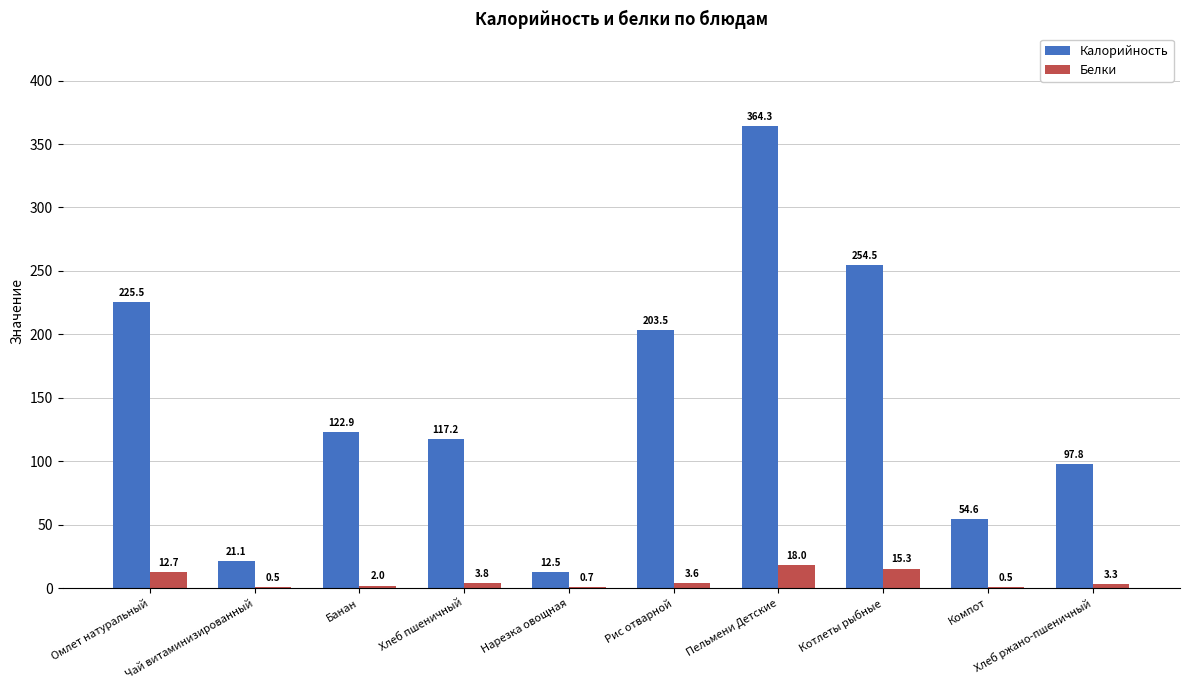

Are the bars horizontal?

No